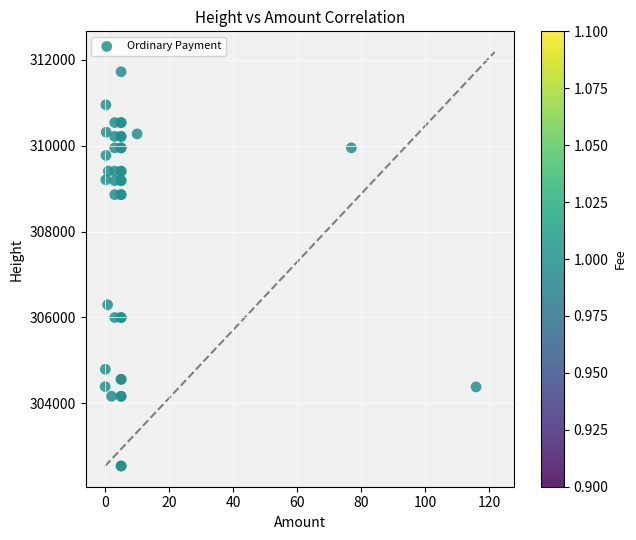

What Y value in the scatter plot is closest to 307130?

306295